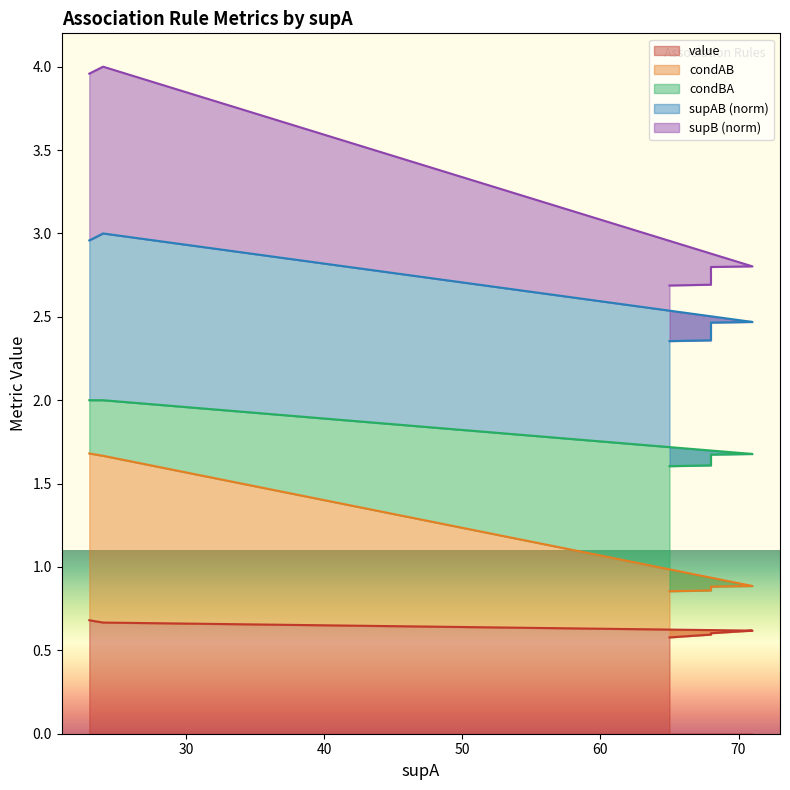

True or false: supAB and condBA intersect in this chart.

False